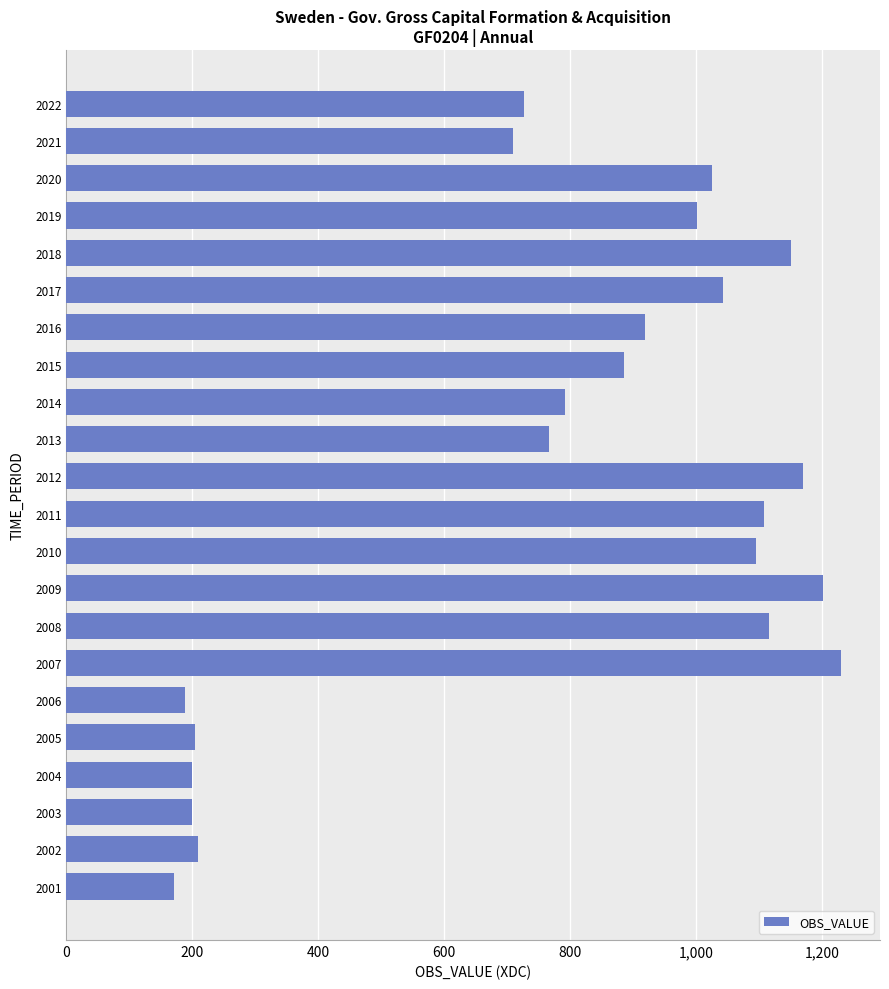

True or false: the data shows 200 at 2003.

True